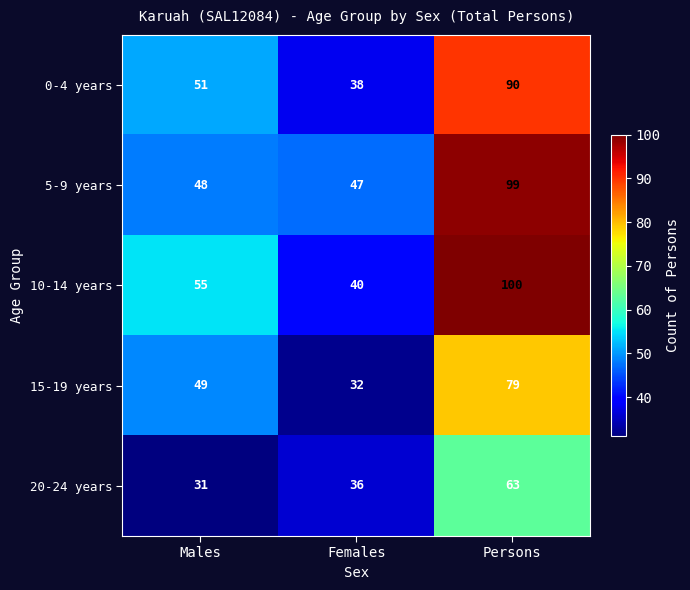

What is the difference between the maximum and minimum values in the 20-24 years series?

32